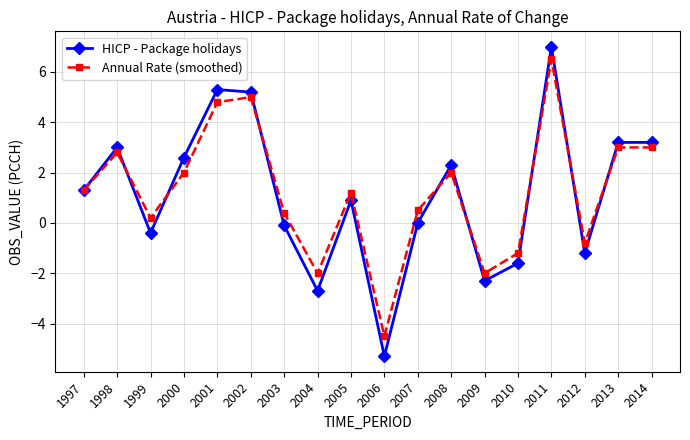

What is the spread (max minus min) of values at 2003?

0.5